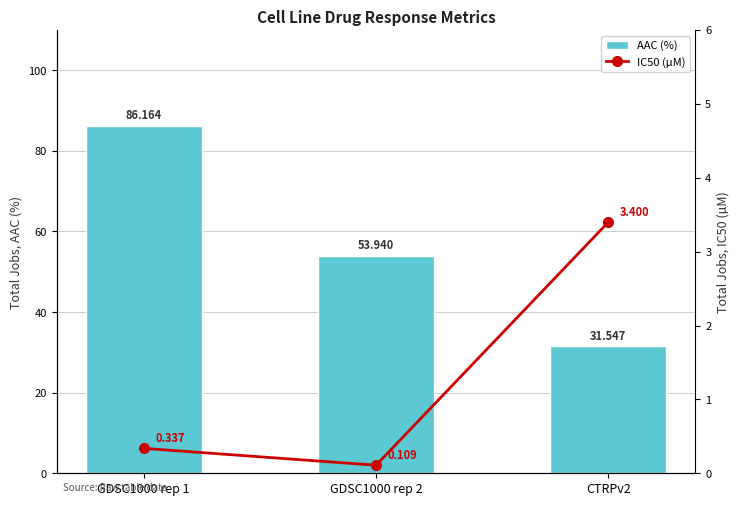

How many data points in AAC (%) are above 53?

2